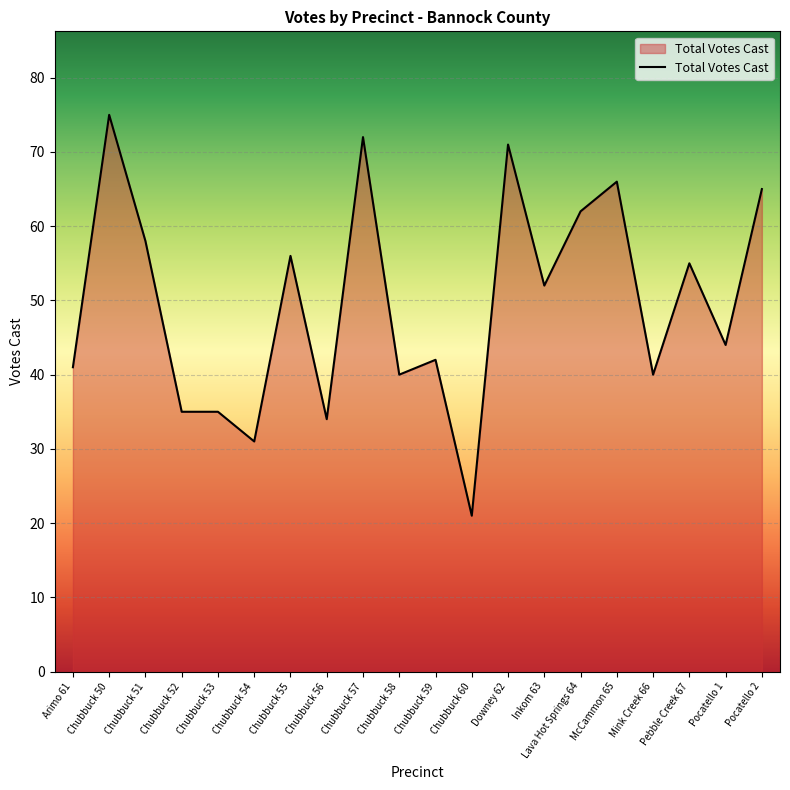

Where is the first local maximum?

Chubbuck 50